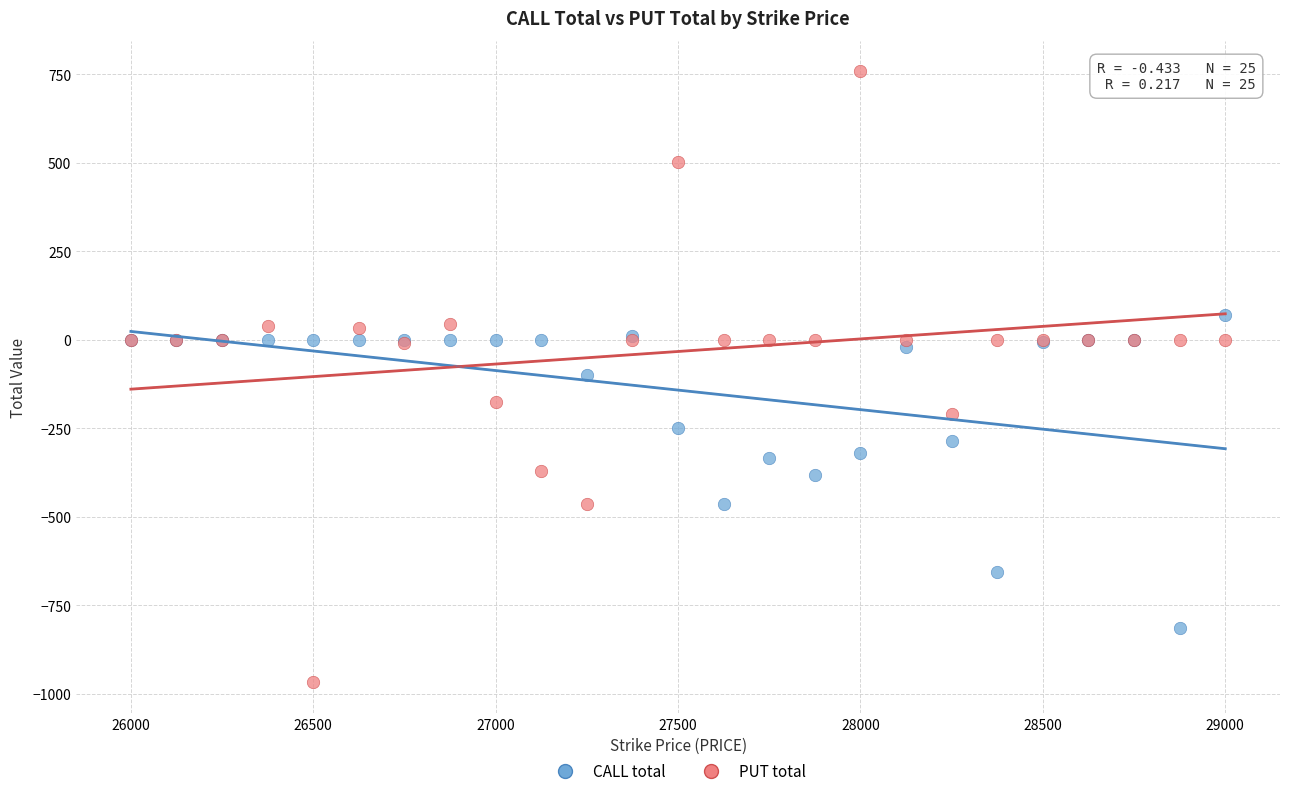

What are all the series names shown in the legend?

CALL total, PUT total